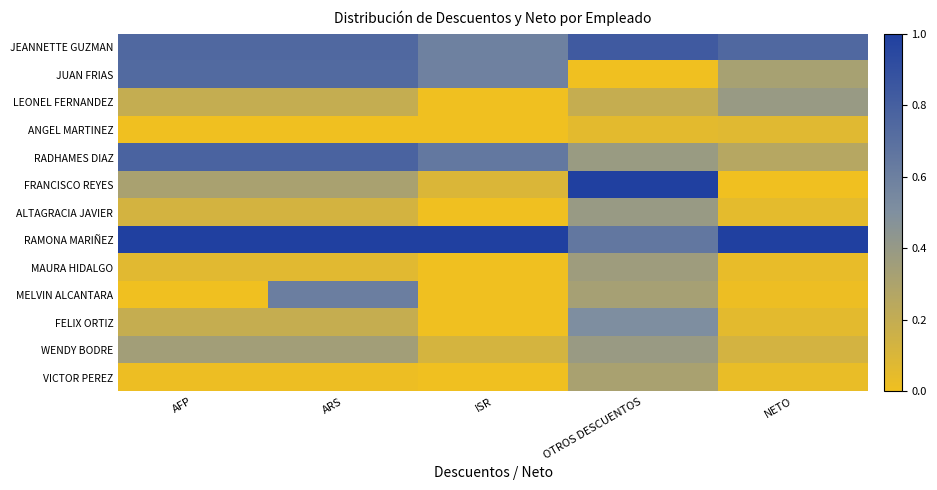

Which series changed the most between OTROS DESCUENTOS and NETO?

FRANCISCO REYES